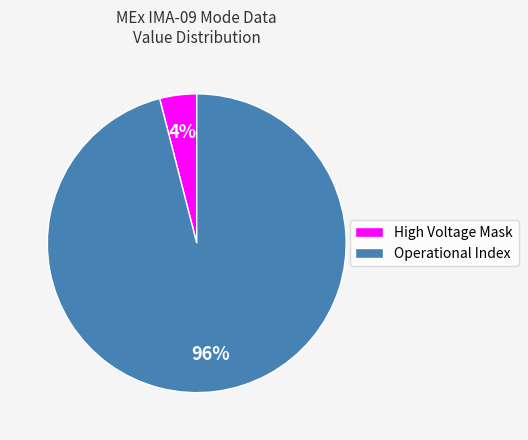

Is there any slice that represents more than half of the pie?

Yes